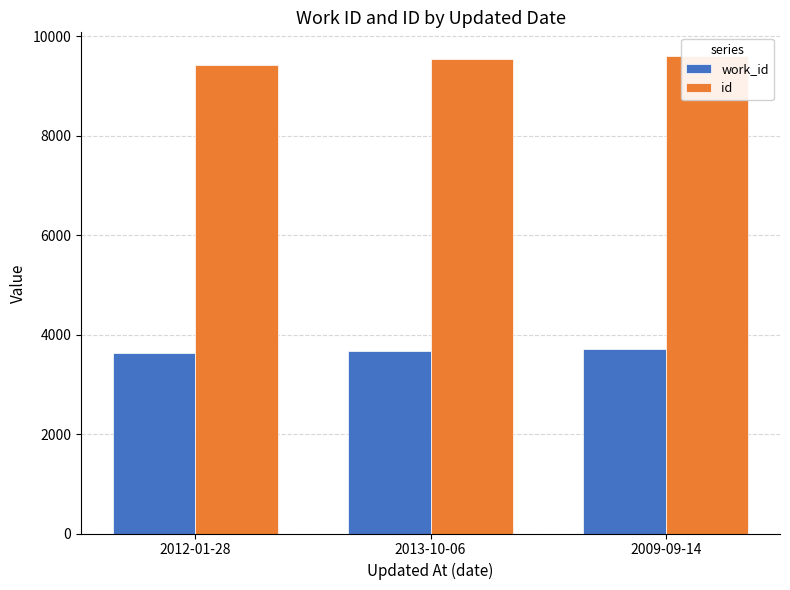

At which label does work_id first exceed 3676?

2009-09-14